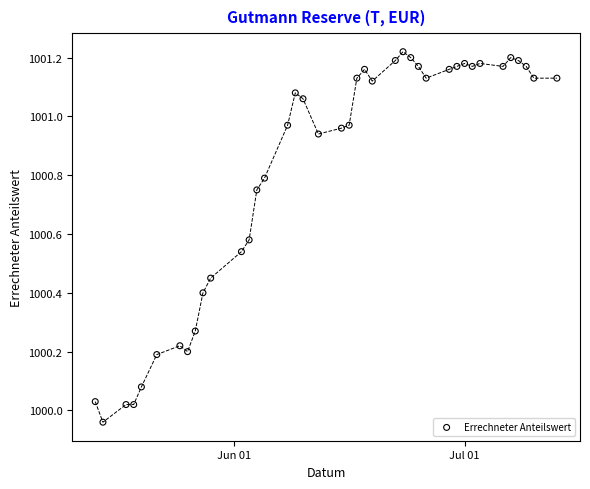

What is the range of X values (max minus min)?

60.0